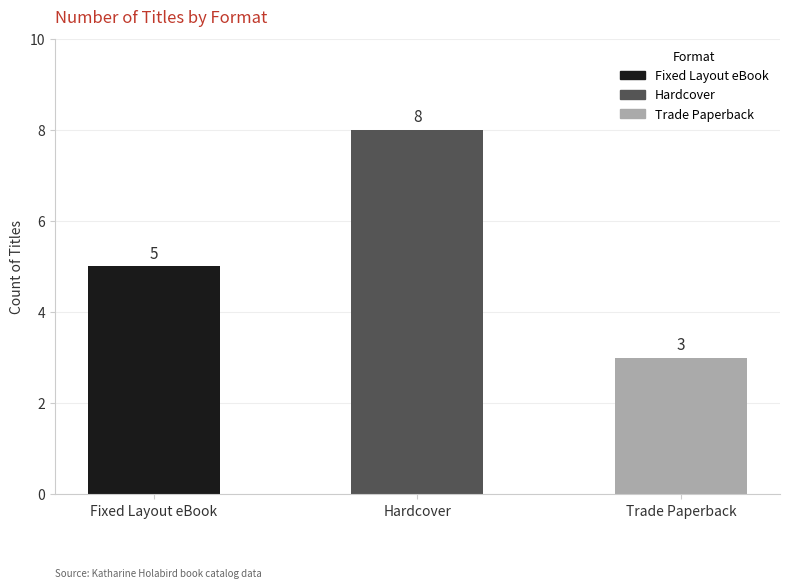

Which label corresponds to the smallest value in the chart?

Trade Paperback